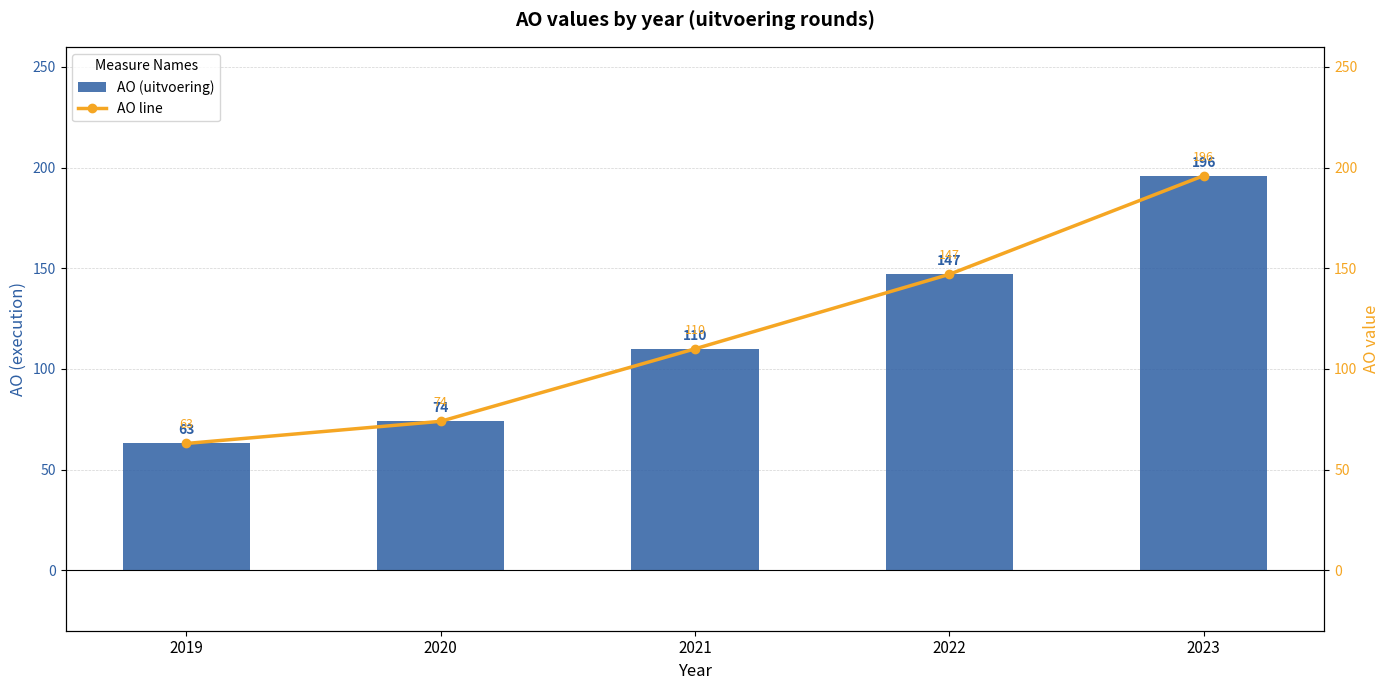

What is the difference between the second highest and minimum values in the AO (uitvoering) series?

84